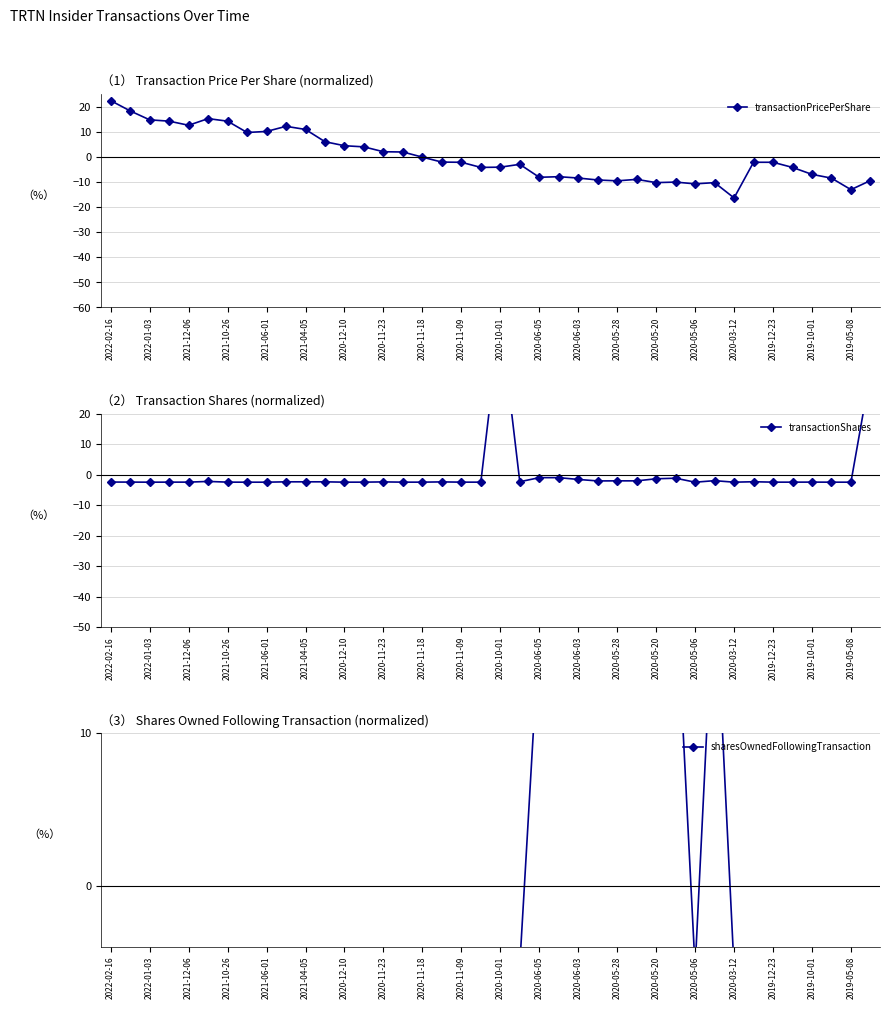

How many interior local peaks does the transactionPricePerShare series have?

8